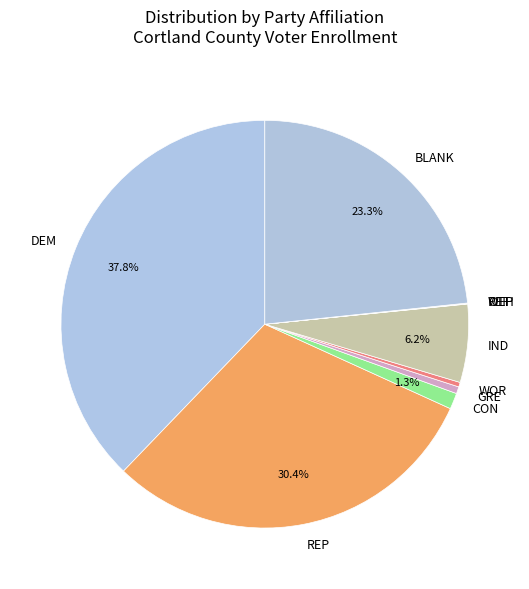

Is there any slice that represents more than half of the pie?

No